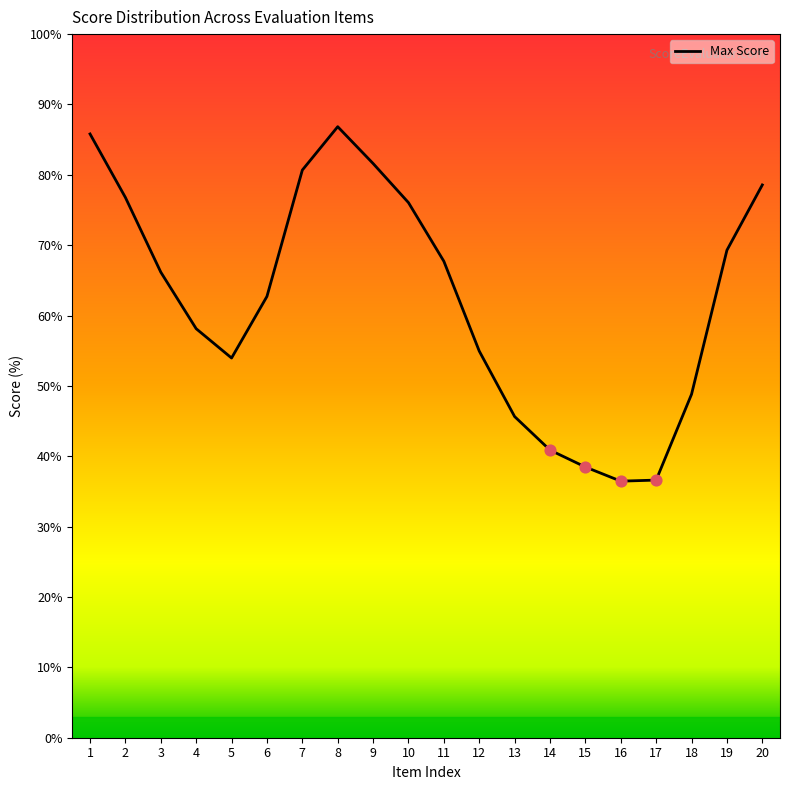

Which has a higher value, 7 or 13?

7